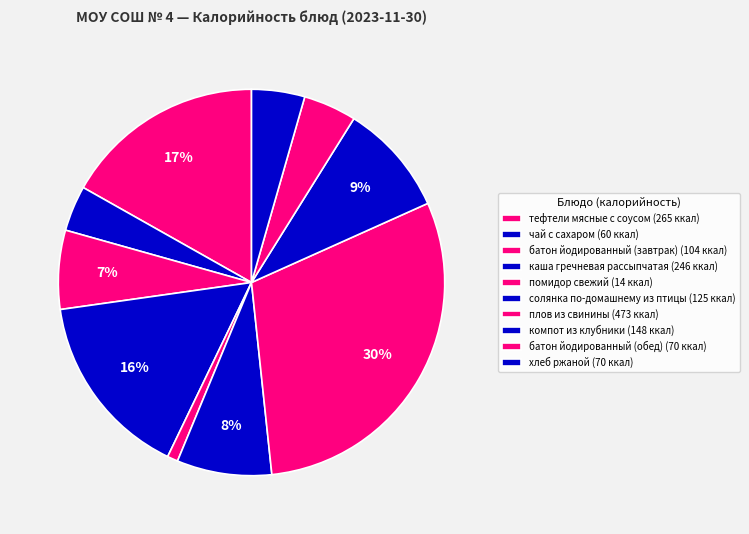

What percentage is NOT represented by компот из клубники?

90.6%